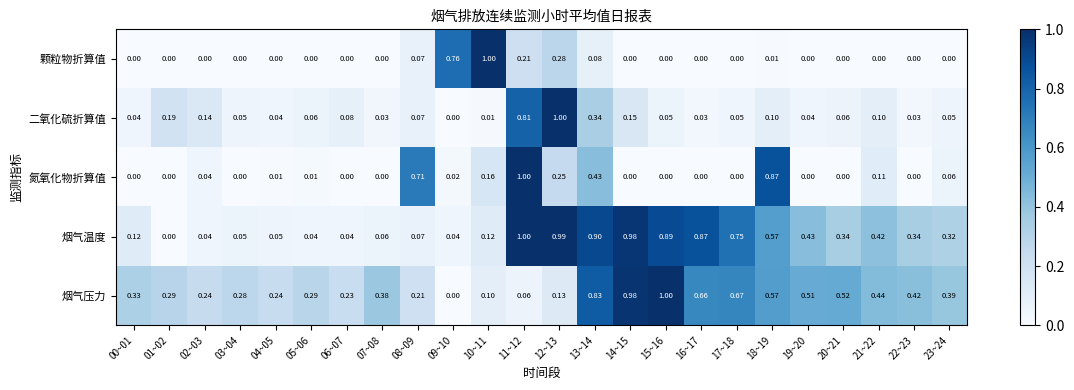

Which series changed the most between 08~09 and 23~24?

氮氧化物折算值